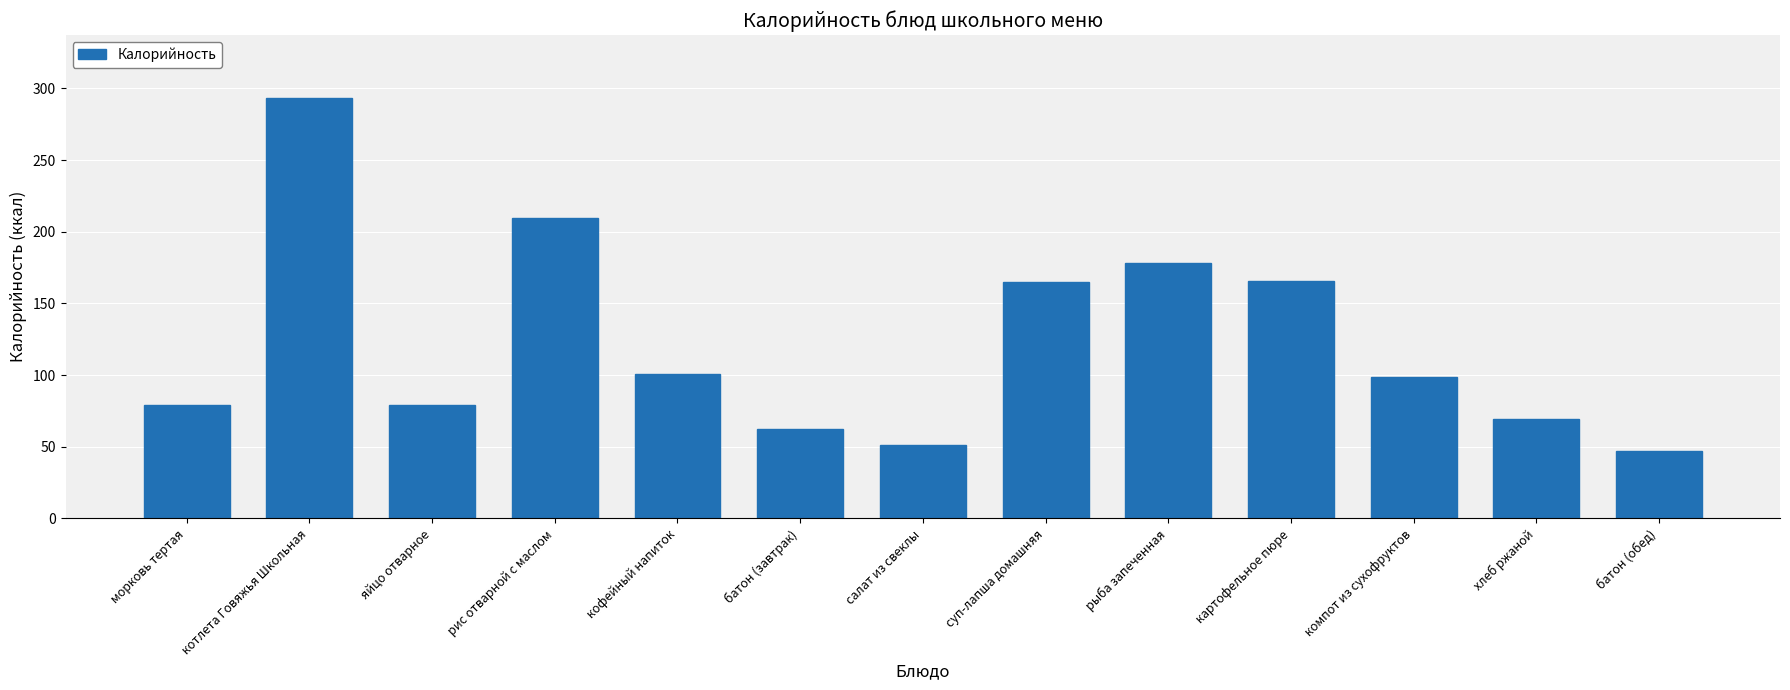

At which category does the chart reach its peak across all series?

котлета Говяжья Школьная